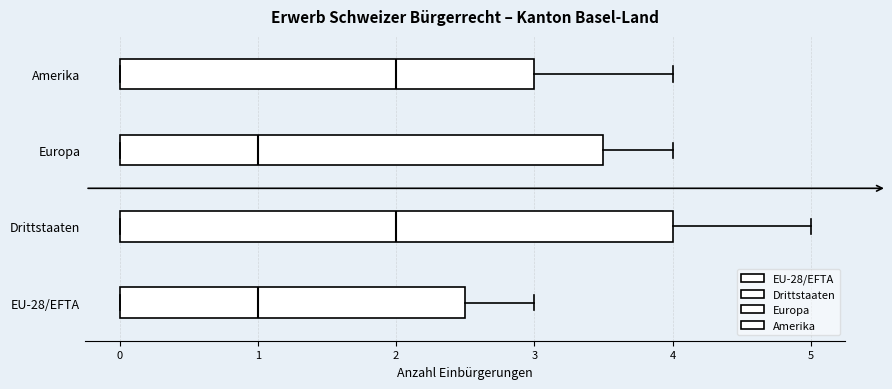

Where does the right whisker of the box for Amerika end on the x-axis? The values are not printed on the chart, so give them approximately, as read against the axis.

4.0